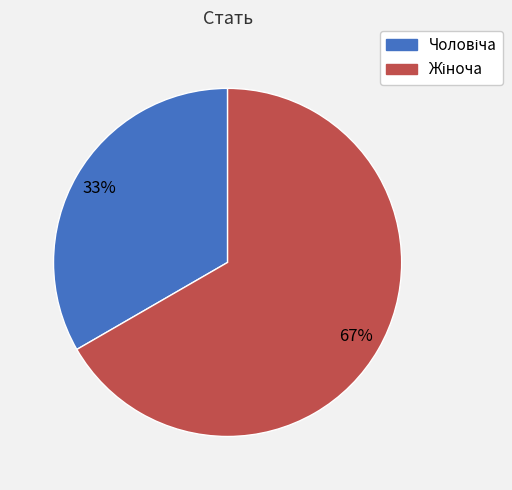

To the nearest percent, what is the average slice percentage?

50%